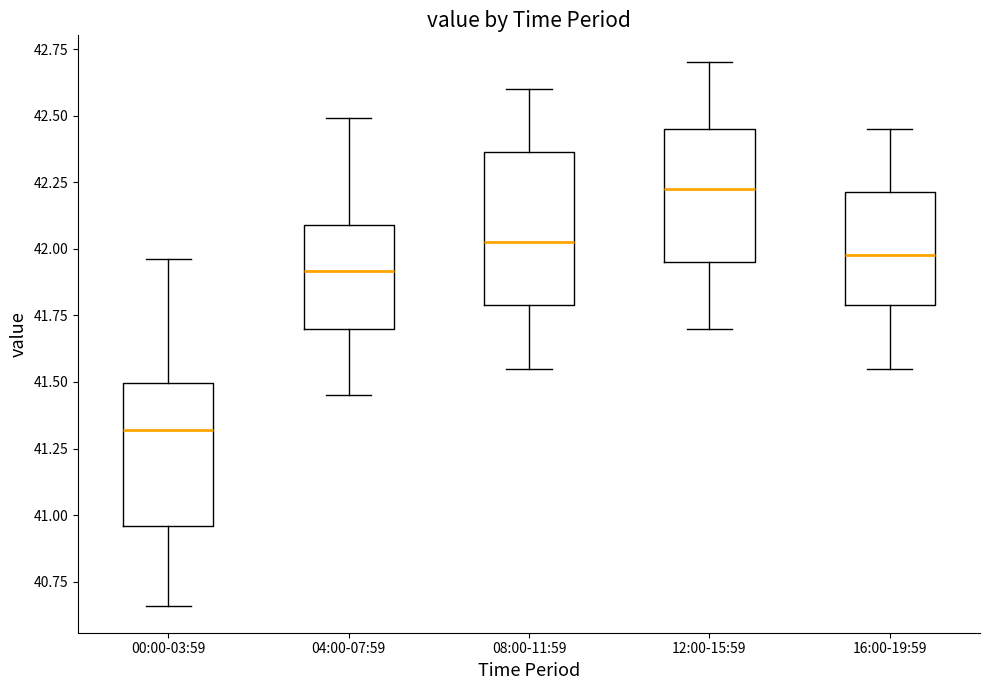

Reading left to right, transcribe this box plot: for each box, give where its median line is, the range the box spans, and where its two whiskers end, as read against the y-axis. The values are not printed on the chart, so give them approximately, as read against the axis.

00:00-03:59: median 41.30, box 40.95 to 41.50, whiskers 40.65 to 41.95
04:00-07:59: median 41.90, box 41.70 to 42.10, whiskers 41.45 to 42.50
08:00-11:59: median 42.05, box 41.80 to 42.35, whiskers 41.55 to 42.60
12:00-15:59: median 42.25, box 41.95 to 42.45, whiskers 41.70 to 42.70
16:00-19:59: median 42.00, box 41.80 to 42.20, whiskers 41.55 to 42.45